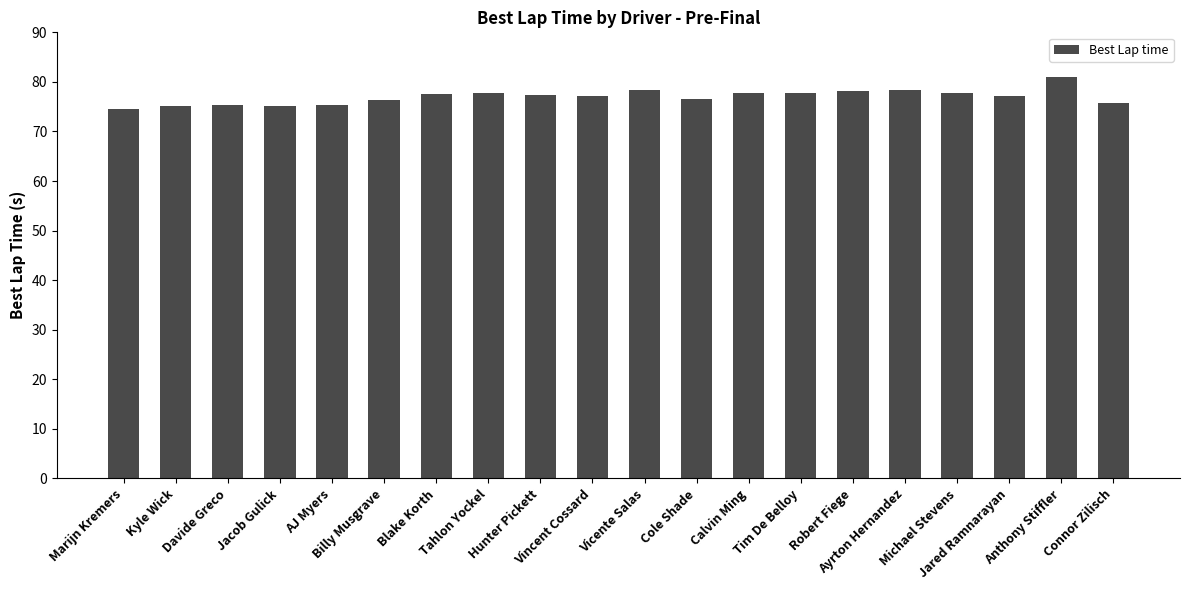

What is the maximum value shown in the chart?

81.1